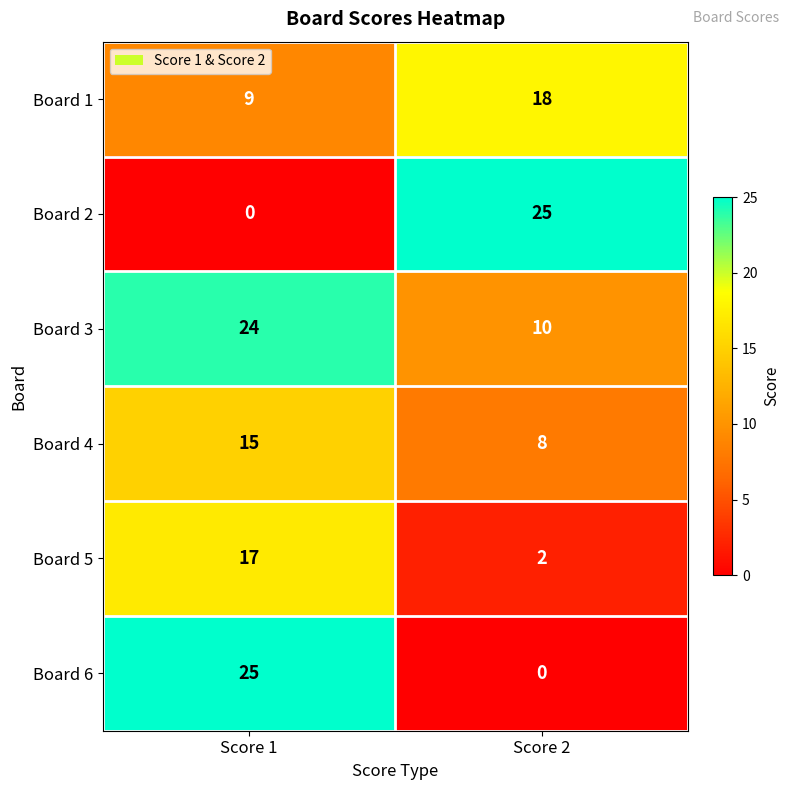

What is the spread (max minus min) of values at Score 2?

25